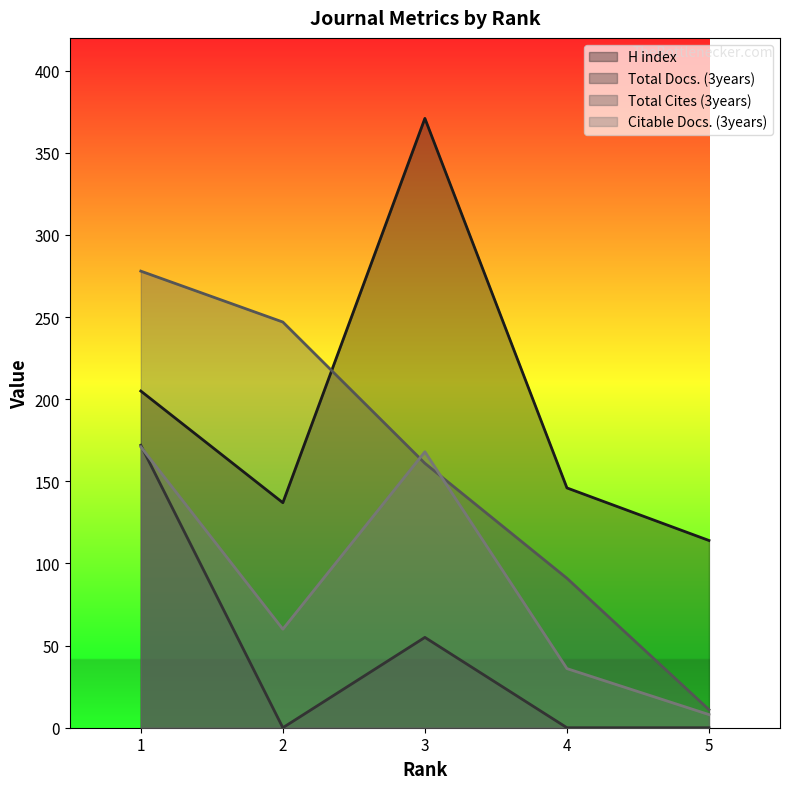

At which label does H index reach its minimum?

5